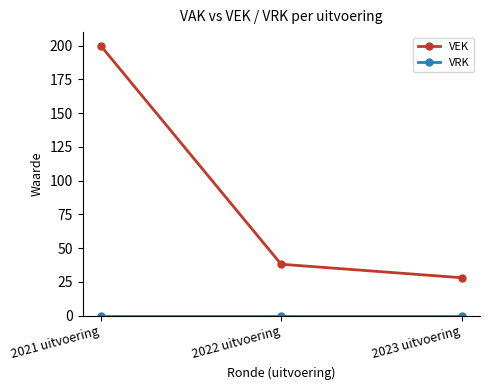

What is the value of the VEK point at the 3rd from the left?

28